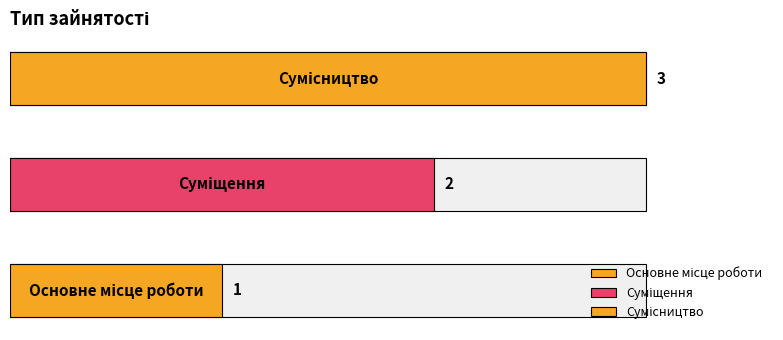

Where does the data first go above 2?

Сумісництво